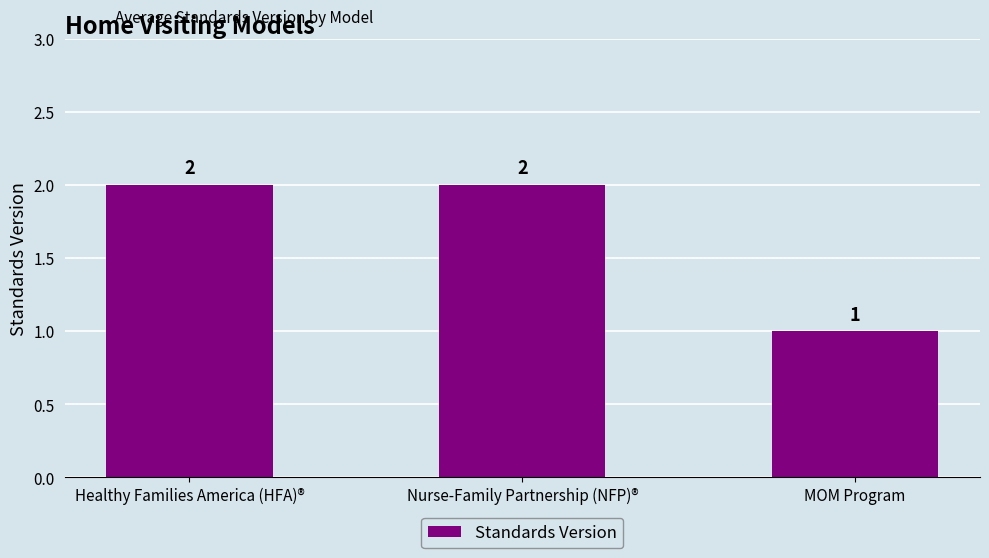

What position from the right is Healthy Families America (HFA)®?

3